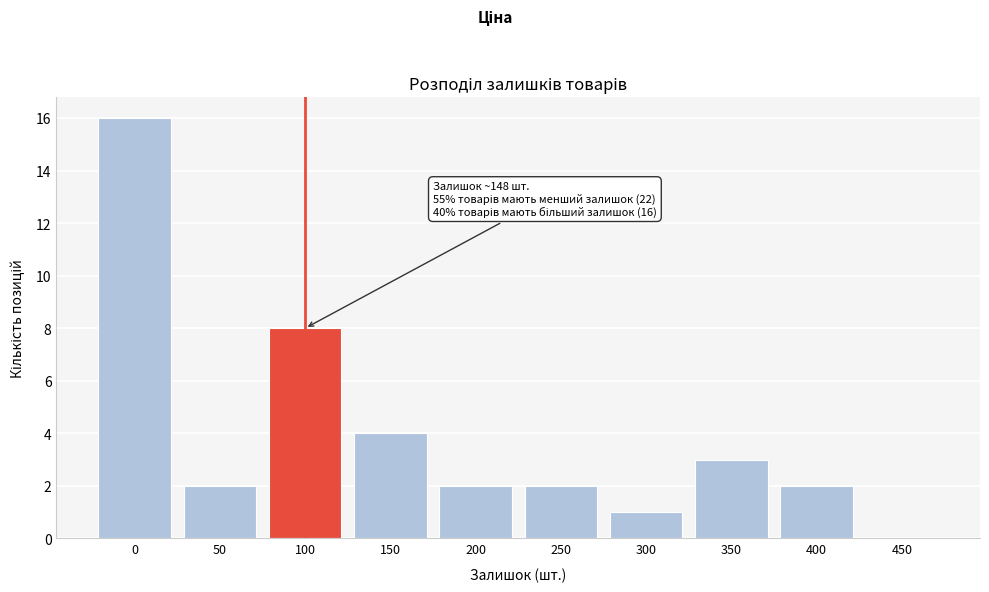

Reading right to left, extract all data points from this chart.

450=0	400=2	350=3	300=1	250=2	200=2	150=4	100=8	50=2	0=16